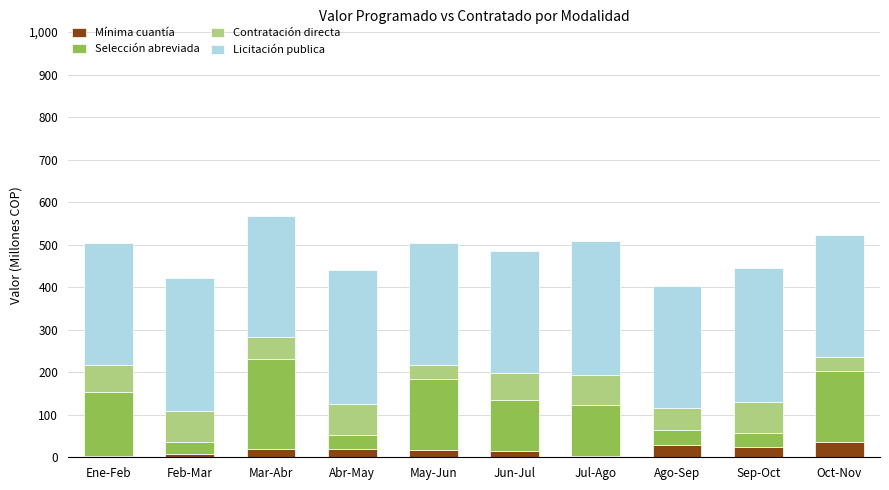

What is the highest value of the Mínima cuantía series?

35.0